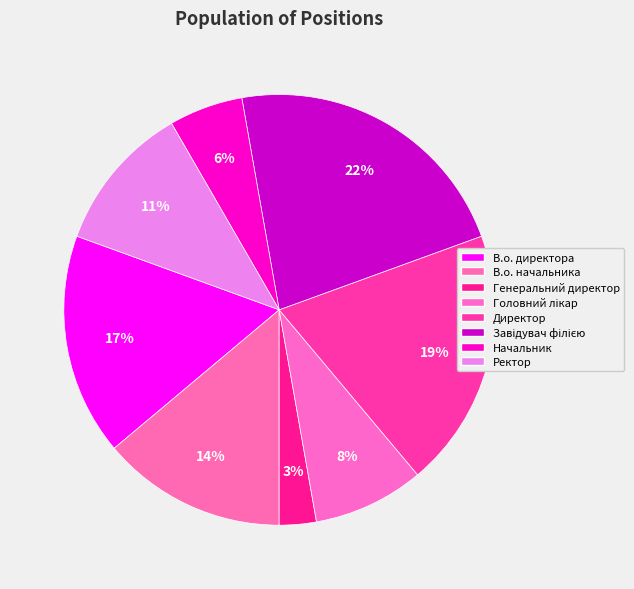

To the nearest percent, what is the difference between the Начальник and В.о. директора slice percentages?

11%